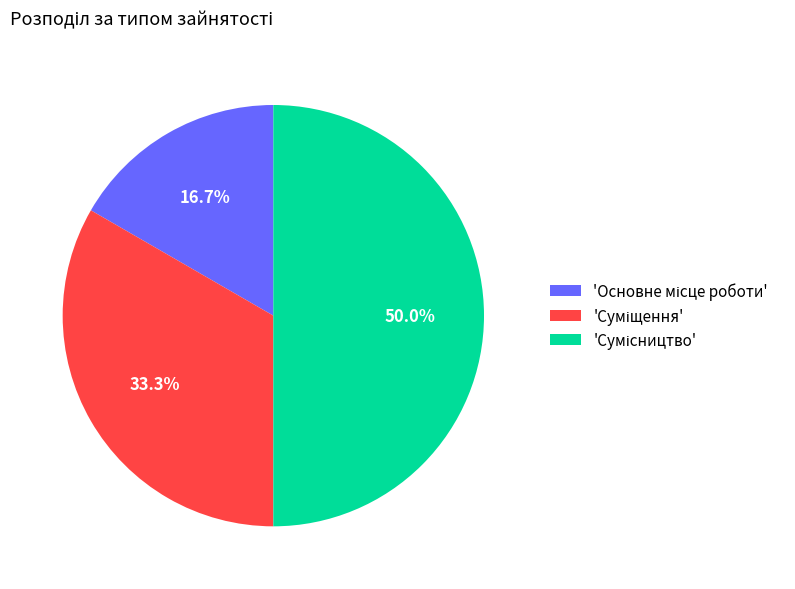

How many segments does this pie chart have?

3